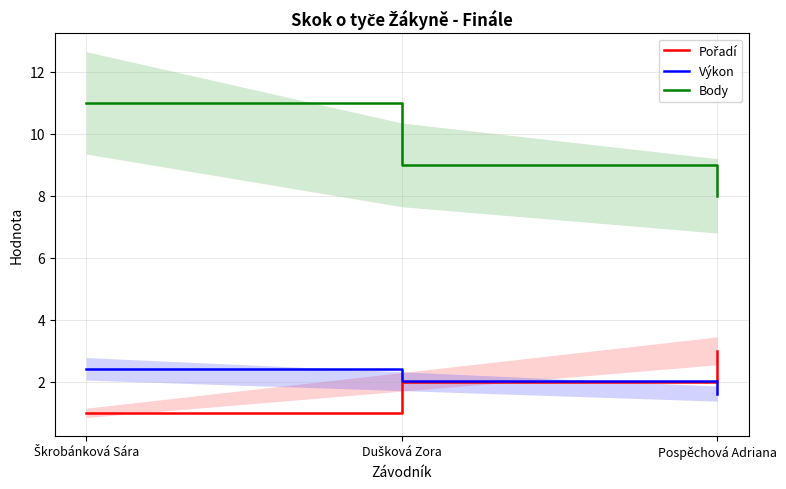

Rank the categories by Výkon value from highest to lowest.

Škrobánková Sára, Dušková Zora, Pospěchová Adriana